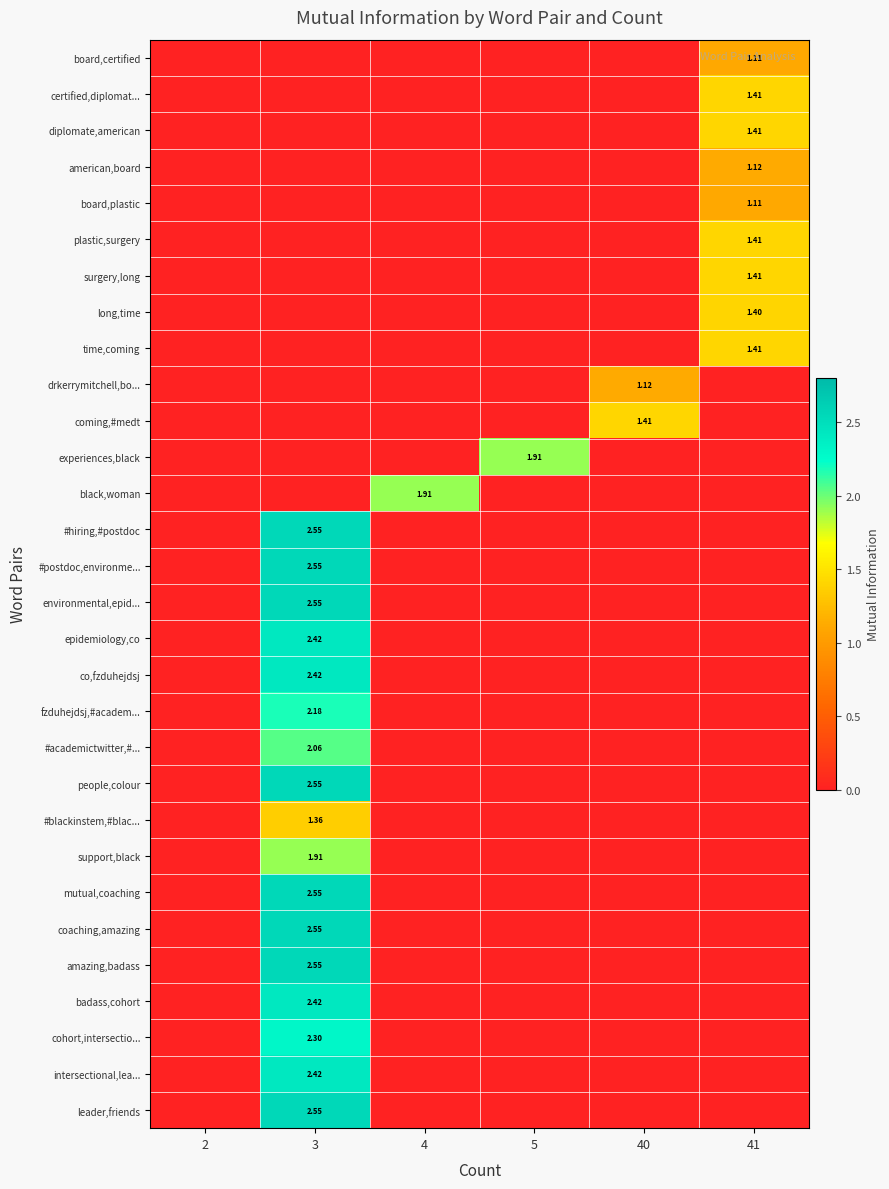

The diplomate,american series shows 0.0 at 4. True or false?

True